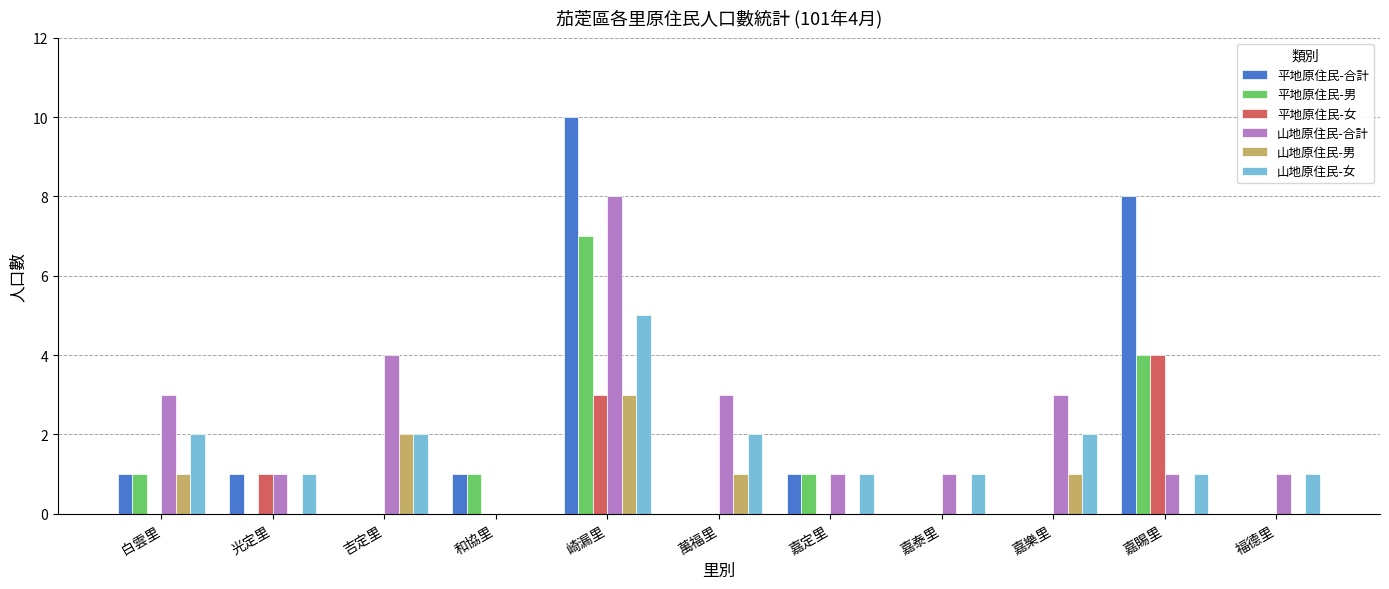

What is the greatest value displayed?

10